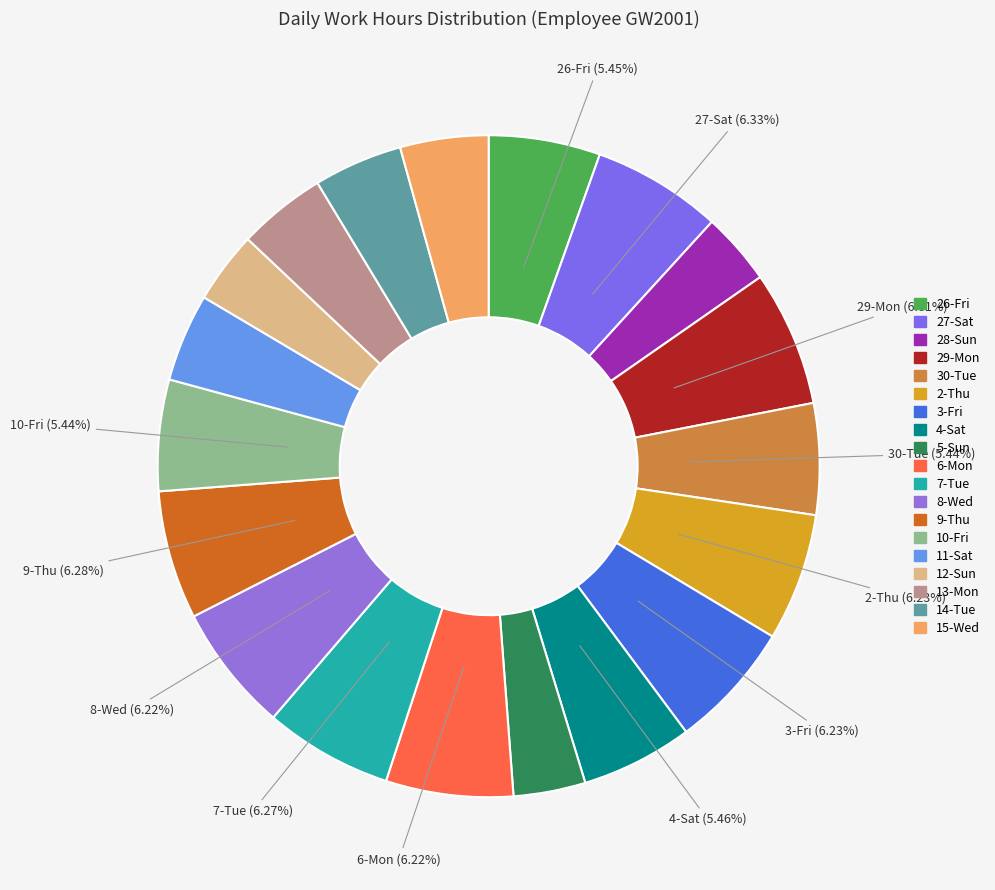

What percentage is NOT represented by 27-Sat?

93.7%